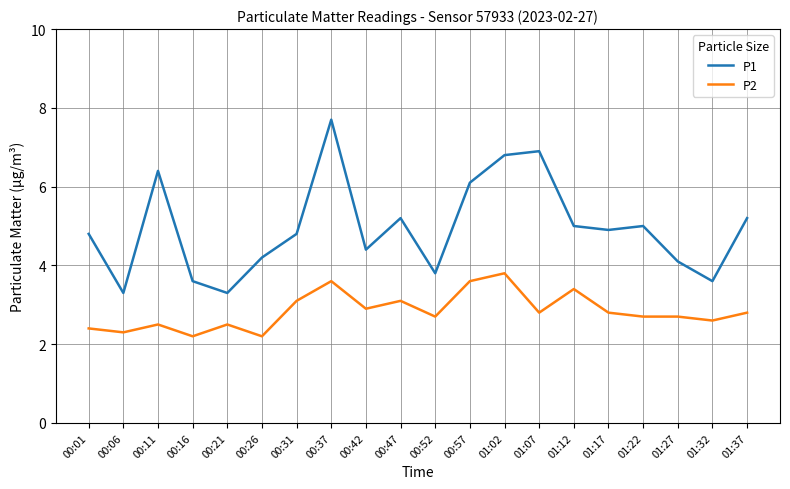

How many lines are shown in the chart?

2